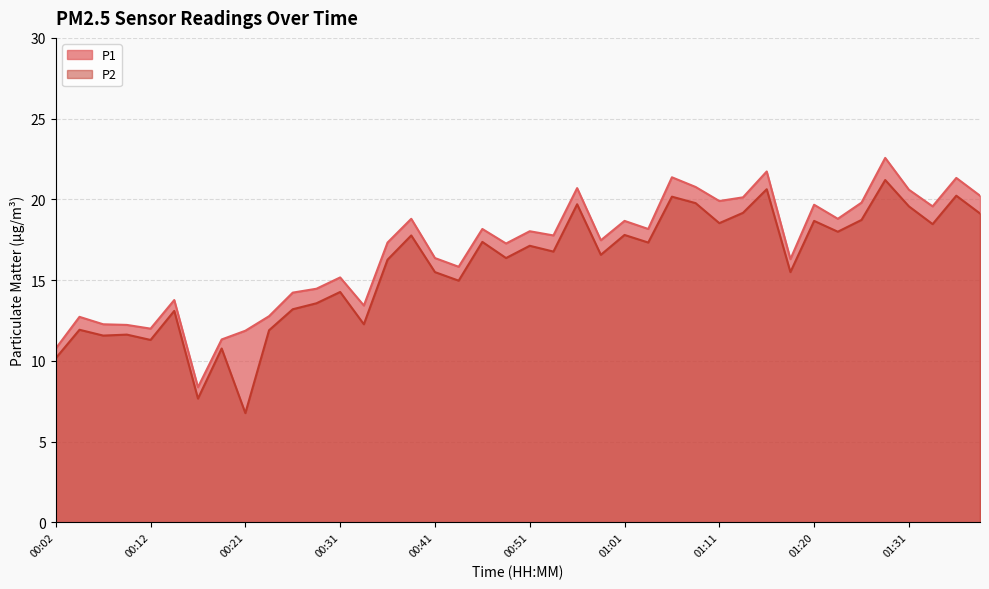

What is the minimum value for P2?

6.8